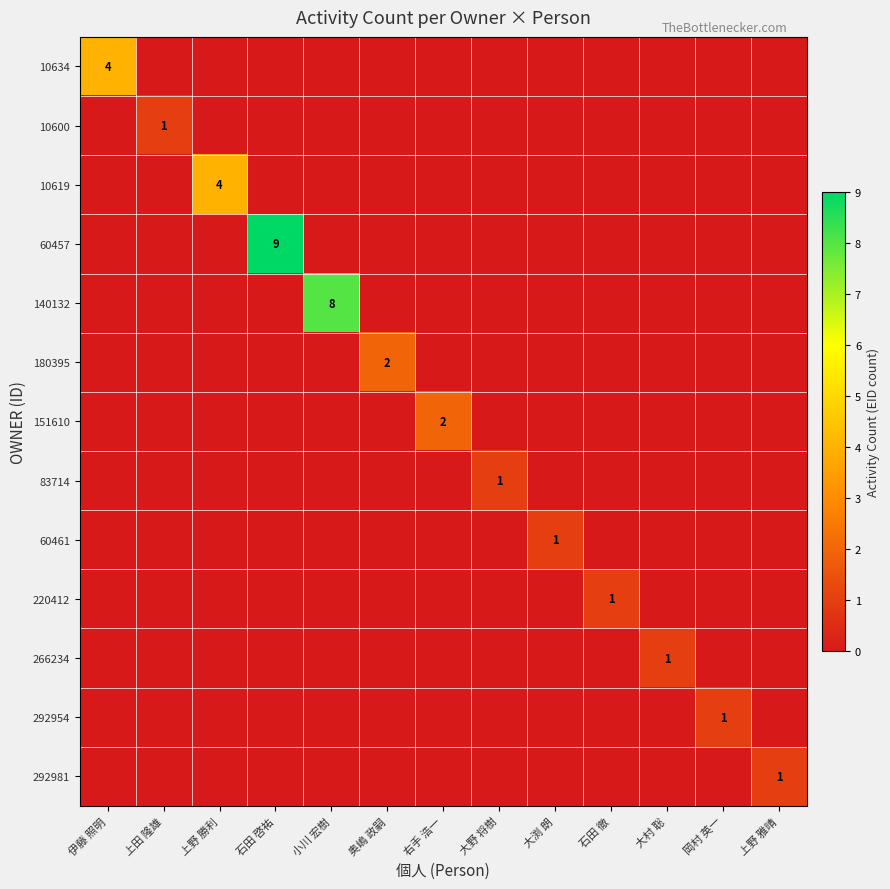

List the series in order of their peak value, highest first.

60457, 140132, 10634, 10619, 180395, 151610, 10600, 83714, 60461, 220412, 266234, 292954, 292981